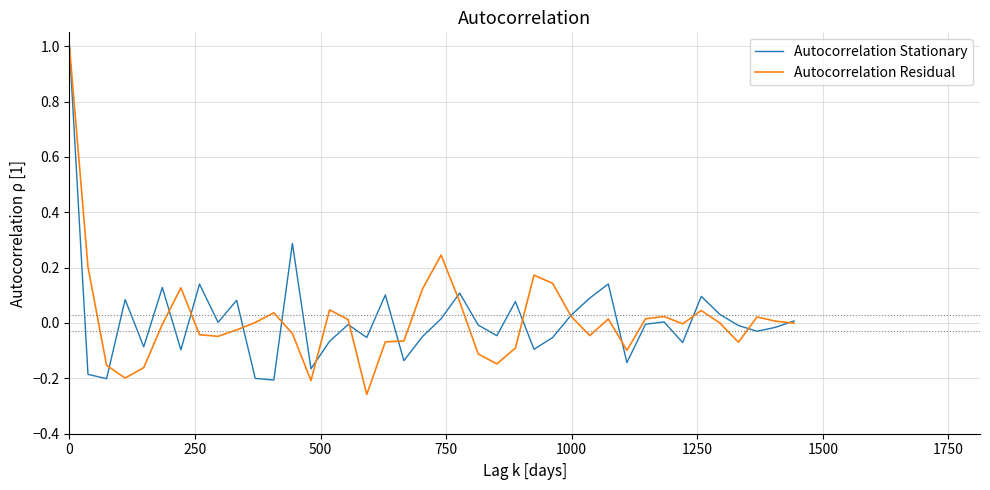

What is the difference between the second highest and minimum values in the Autocorrelation Residual series?

0.5